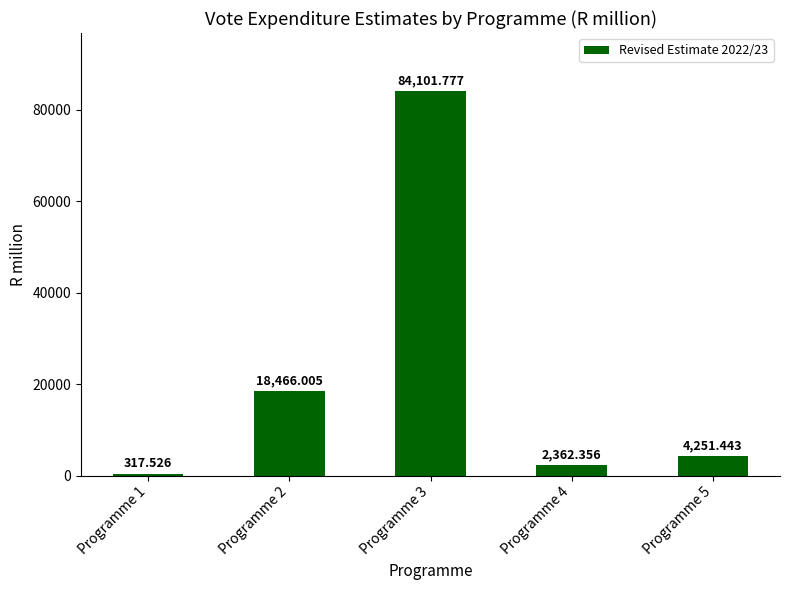

Between Programme 3 and Programme 1, which is larger?

Programme 3